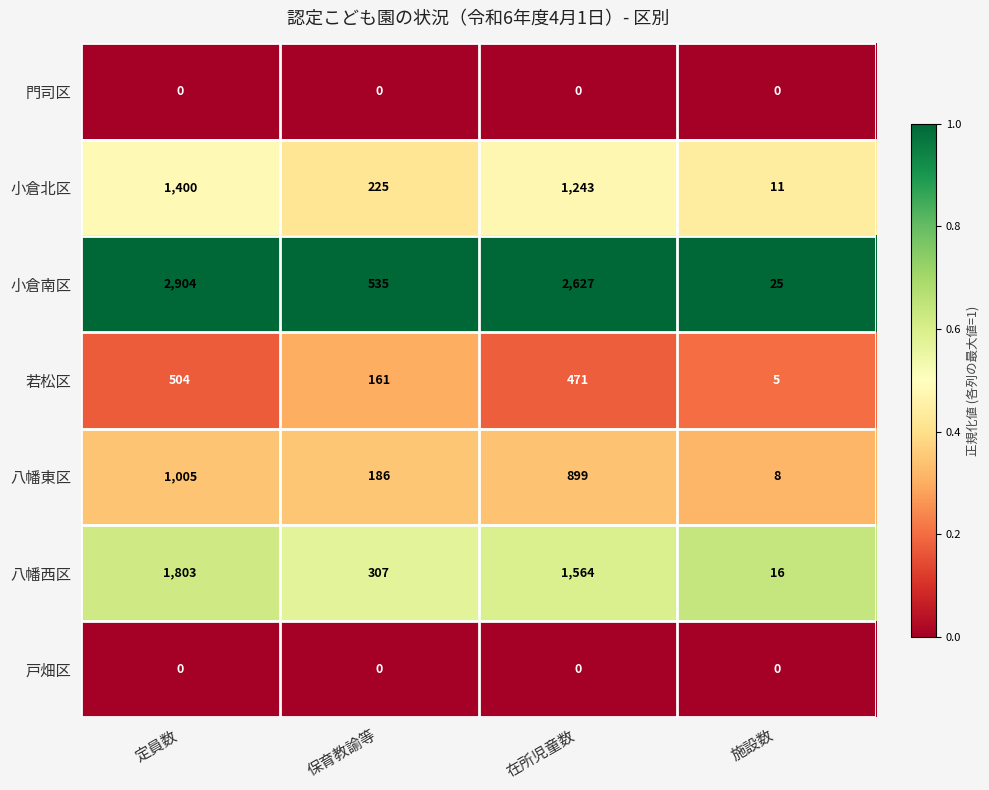

What is the maximum value for 小倉南区?

2904